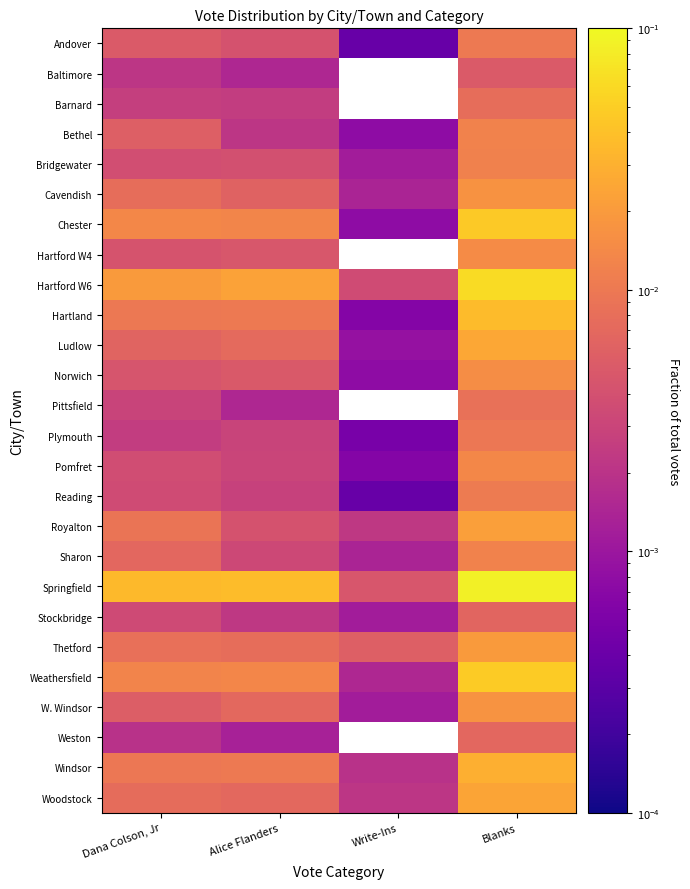

Reading right to left, extract all data points from this chart.

Andover: Blanks=0.0	Write-Ins=0.0	Alice Flanders=0.0	Dana Colson, Jr=0.0
Baltimore: Blanks=0.0	Write-Ins=0.0	Alice Flanders=0.0	Dana Colson, Jr=0.0
Barnard: Blanks=0.0	Write-Ins=0.0	Alice Flanders=0.0	Dana Colson, Jr=0.0
Bethel: Blanks=0.0	Write-Ins=0.0	Alice Flanders=0.0	Dana Colson, Jr=0.0
Bridgewater: Blanks=0.0	Write-Ins=0.0	Alice Flanders=0.0	Dana Colson, Jr=0.0
Cavendish: Blanks=0.0	Write-Ins=0.0	Alice Flanders=0.0	Dana Colson, Jr=0.0
Chester: Blanks=0.0	Write-Ins=0.0	Alice Flanders=0.0	Dana Colson, Jr=0.0
Hartford W4: Blanks=0.0	Write-Ins=0.0	Alice Flanders=0.0	Dana Colson, Jr=0.0
Hartford W6: Blanks=0.1	Write-Ins=0.0	Alice Flanders=0.0	Dana Colson, Jr=0.0
Hartland: Blanks=0.0	Write-Ins=0.0	Alice Flanders=0.0	Dana Colson, Jr=0.0
Ludlow: Blanks=0.0	Write-Ins=0.0	Alice Flanders=0.0	Dana Colson, Jr=0.0
Norwich: Blanks=0.0	Write-Ins=0.0	Alice Flanders=0.0	Dana Colson, Jr=0.0
Pittsfield: Blanks=0.0	Write-Ins=0.0	Alice Flanders=0.0	Dana Colson, Jr=0.0
Plymouth: Blanks=0.0	Write-Ins=0.0	Alice Flanders=0.0	Dana Colson, Jr=0.0
Pomfret: Blanks=0.0	Write-Ins=0.0	Alice Flanders=0.0	Dana Colson, Jr=0.0
Reading: Blanks=0.0	Write-Ins=0.0	Alice Flanders=0.0	Dana Colson, Jr=0.0
Royalton: Blanks=0.0	Write-Ins=0.0	Alice Flanders=0.0	Dana Colson, Jr=0.0
Sharon: Blanks=0.0	Write-Ins=0.0	Alice Flanders=0.0	Dana Colson, Jr=0.0
Springfield: Blanks=0.1	Write-Ins=0.0	Alice Flanders=0.0	Dana Colson, Jr=0.0
Stockbridge: Blanks=0.0	Write-Ins=0.0	Alice Flanders=0.0	Dana Colson, Jr=0.0
Thetford: Blanks=0.0	Write-Ins=0.0	Alice Flanders=0.0	Dana Colson, Jr=0.0
Weathersfield: Blanks=0.0	Write-Ins=0.0	Alice Flanders=0.0	Dana Colson, Jr=0.0
W. Windsor: Blanks=0.0	Write-Ins=0.0	Alice Flanders=0.0	Dana Colson, Jr=0.0
Weston: Blanks=0.0	Write-Ins=0.0	Alice Flanders=0.0	Dana Colson, Jr=0.0
Windsor: Blanks=0.0	Write-Ins=0.0	Alice Flanders=0.0	Dana Colson, Jr=0.0
Woodstock: Blanks=0.0	Write-Ins=0.0	Alice Flanders=0.0	Dana Colson, Jr=0.0